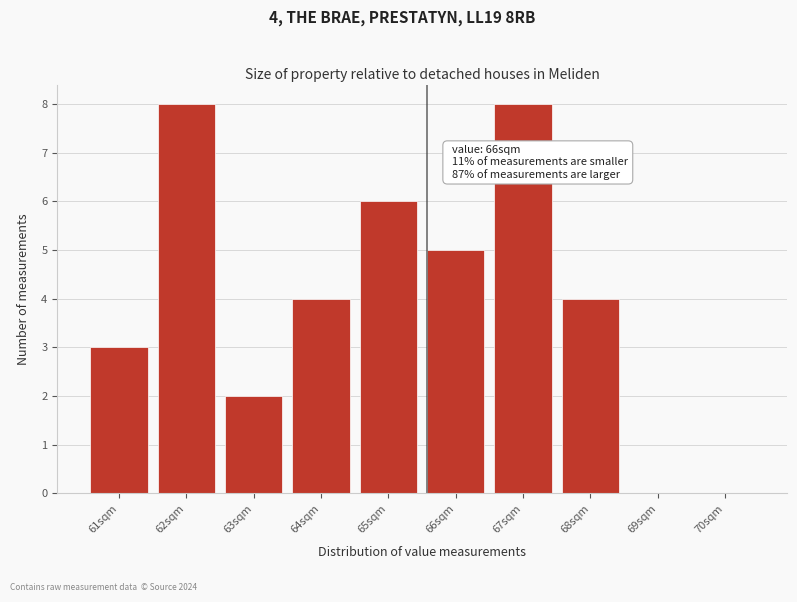

Reading left to right, list all the values displayed in this chart.

61sqm=3	62sqm=8	63sqm=2	64sqm=4	65sqm=6	66sqm=5	67sqm=8	68sqm=4	69sqm=0	70sqm=0